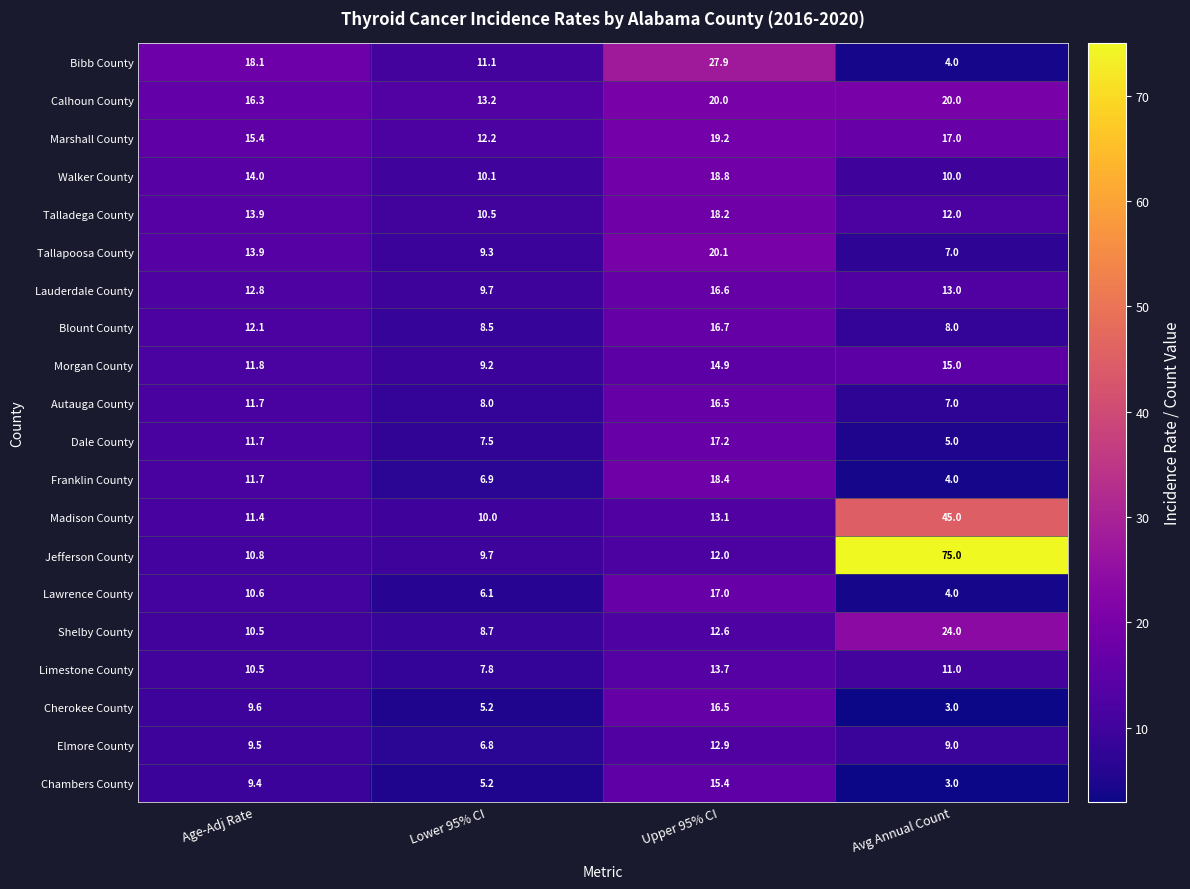

What is the sum of the Tallapoosa County values at Age-Adj Rate and Lower 95% CI?

23.2